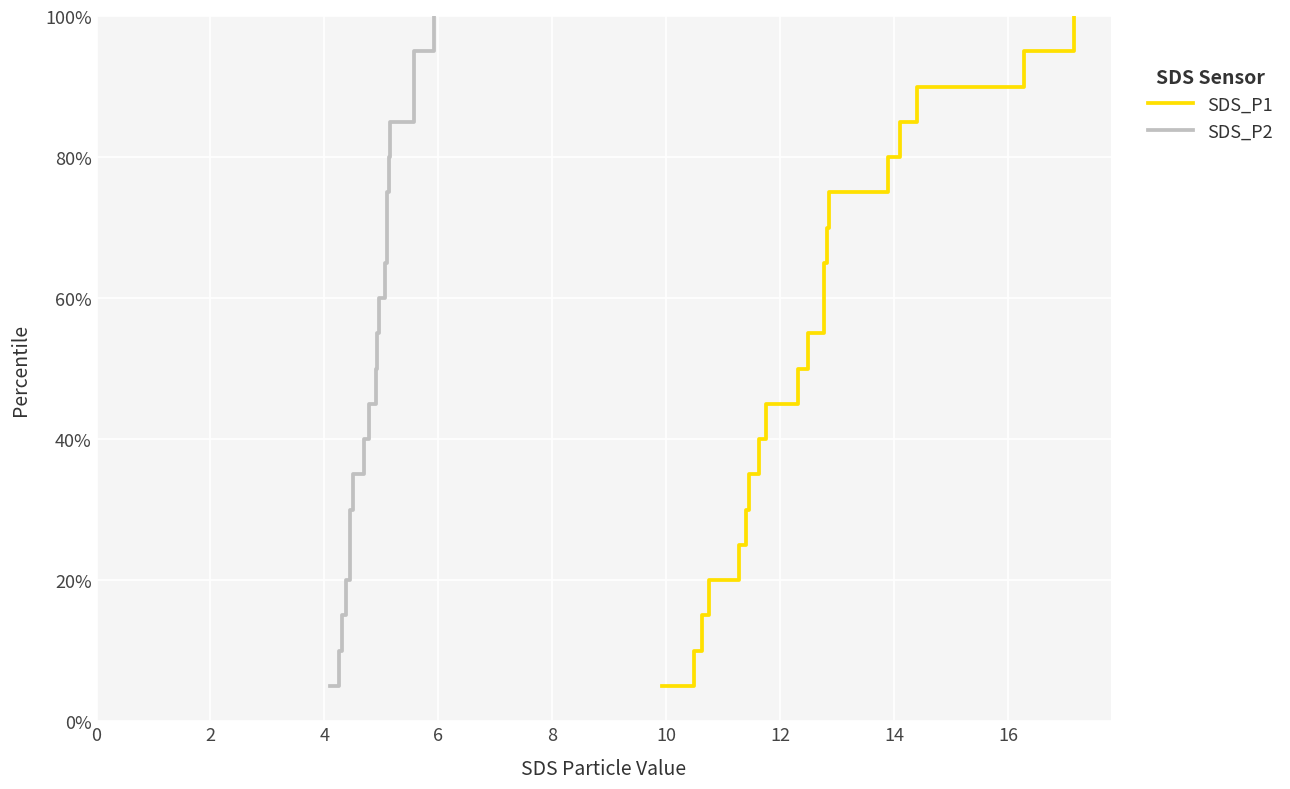

The value of SDS_P2 at 10 is 23.4. True or false?

False